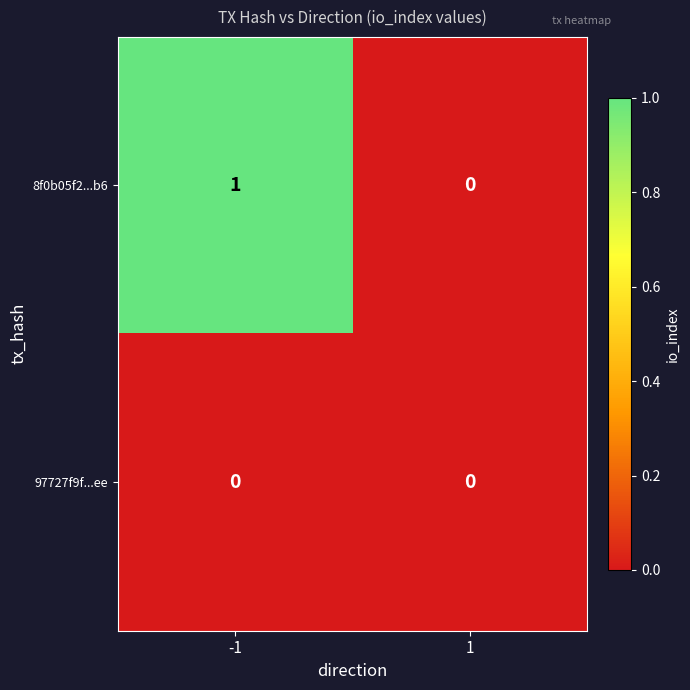

Which series has the largest range (max minus min)?

8f0b05f2...b6